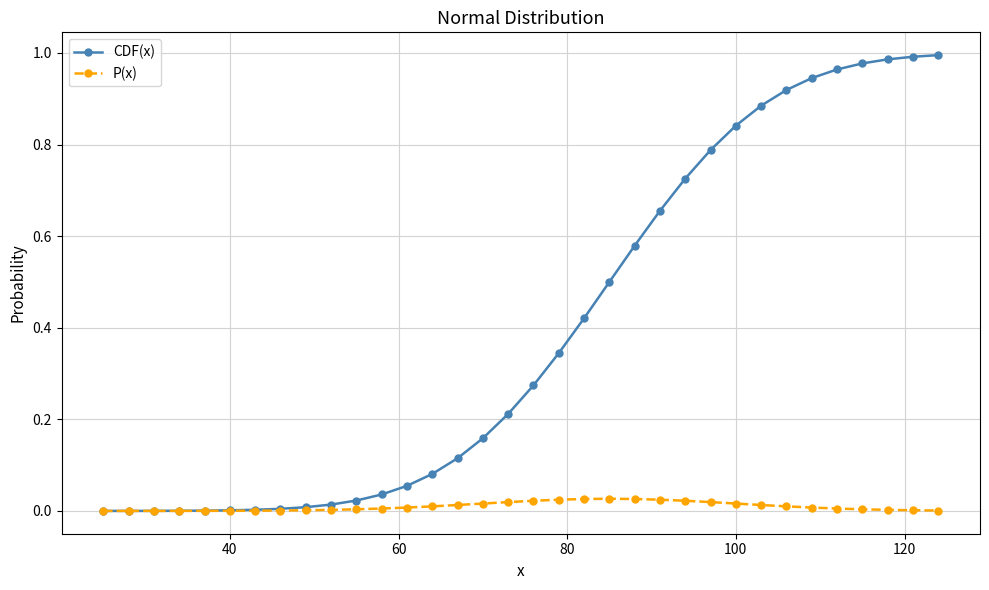

How many distinct data groups are displayed?

2